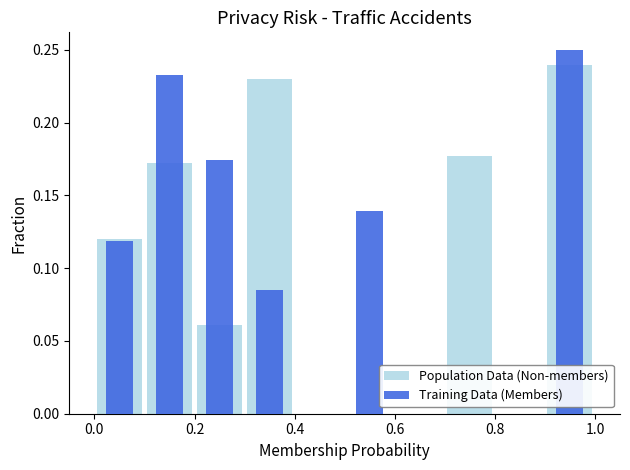

Is it true that Population Data (Non-members) equals 0.2 at 0.2?

False